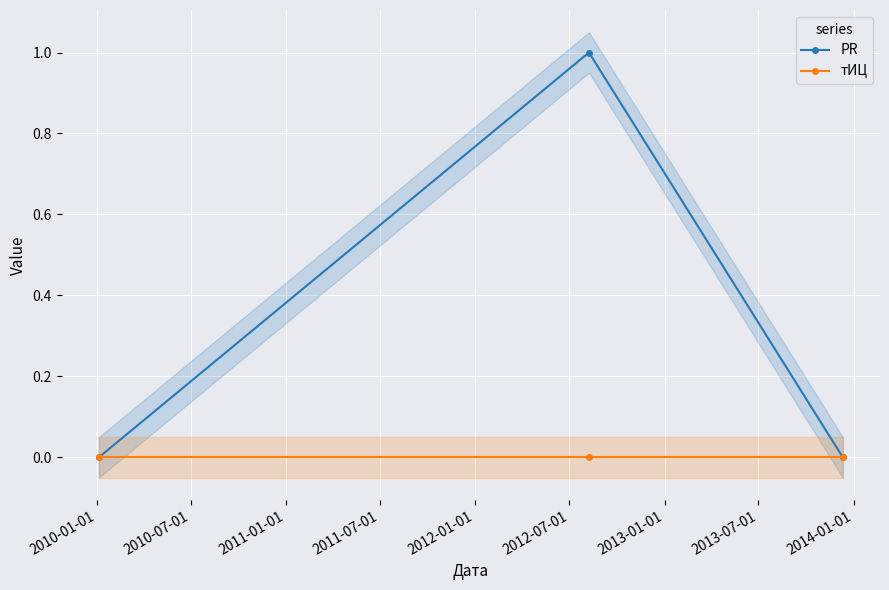

How many series are shown in this chart?

2